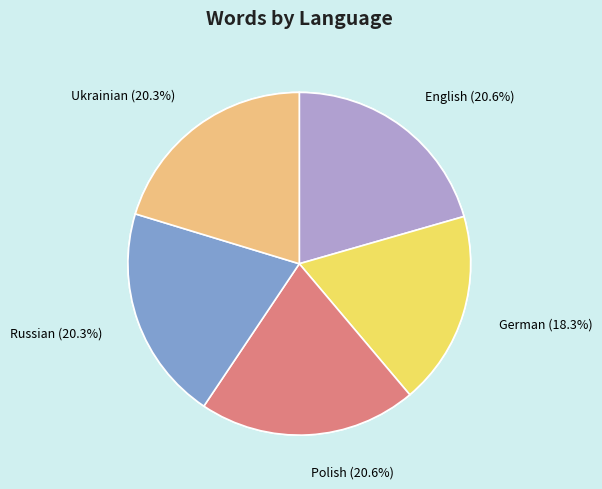

What percentage is the Russian slice, to the nearest percent?

20%